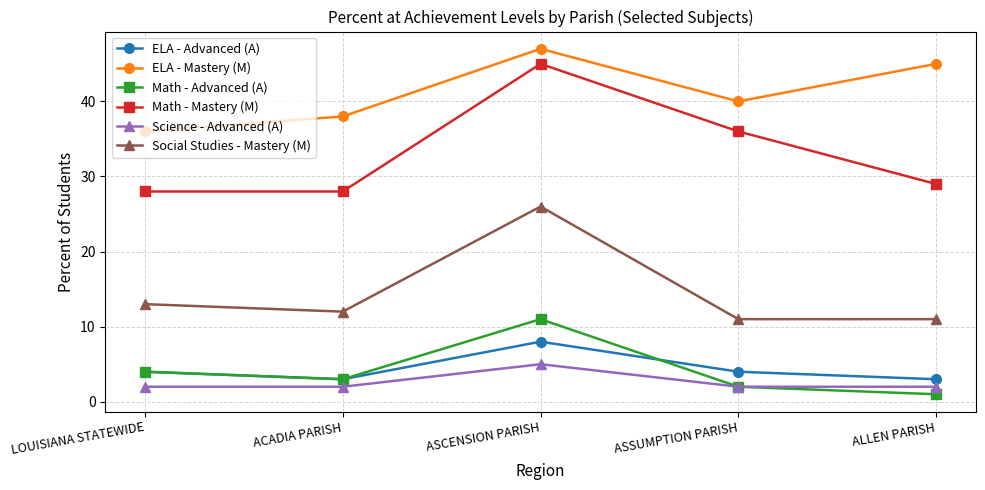

True or false: ELA - Advanced (A) and Social Studies - Mastery (M) cross at least once.

False